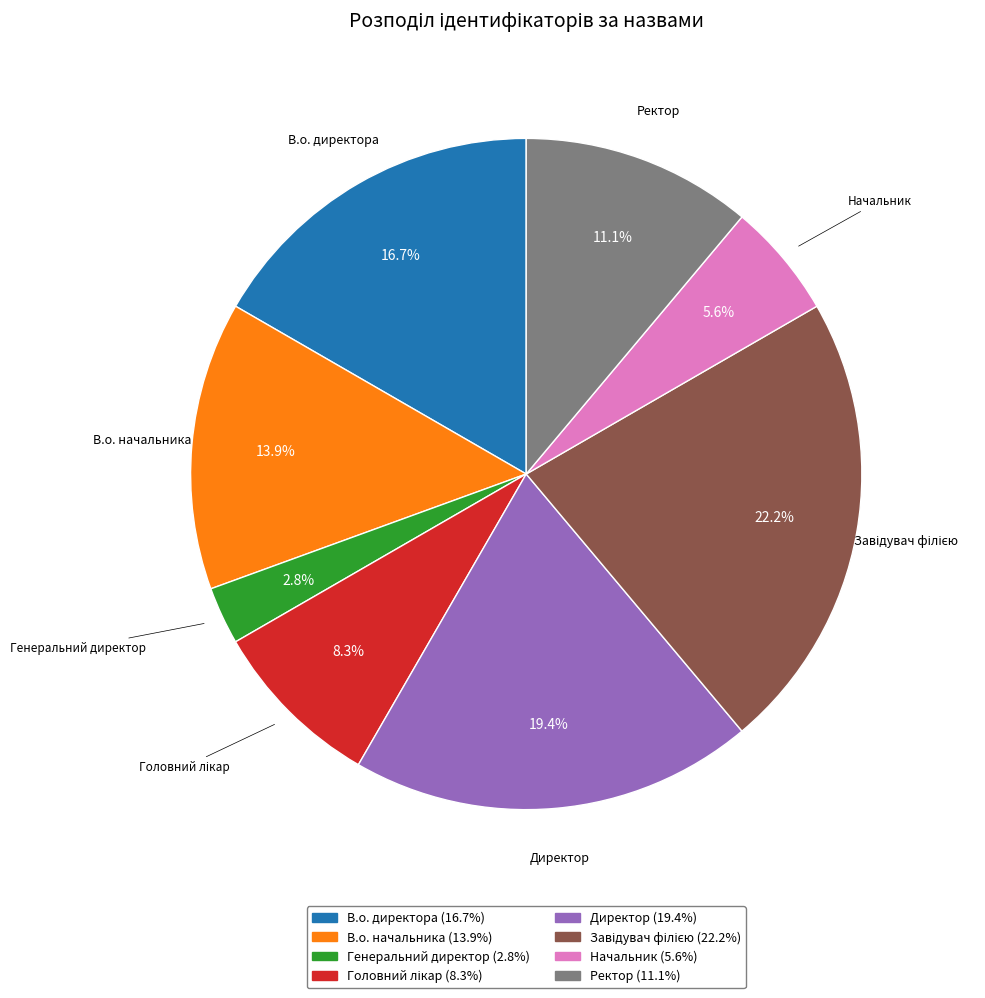

Between В.о. начальника and Ректор, which is larger?

В.о. начальника